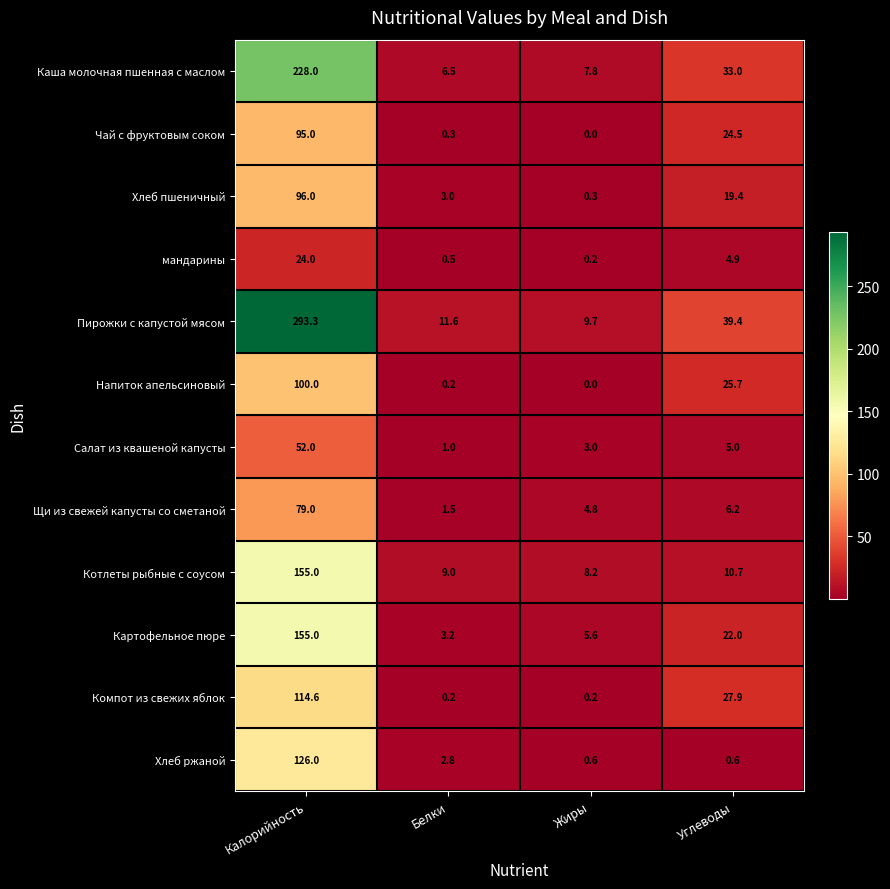

Which series has the largest total across all categories?

Пирожки с капустой мясом